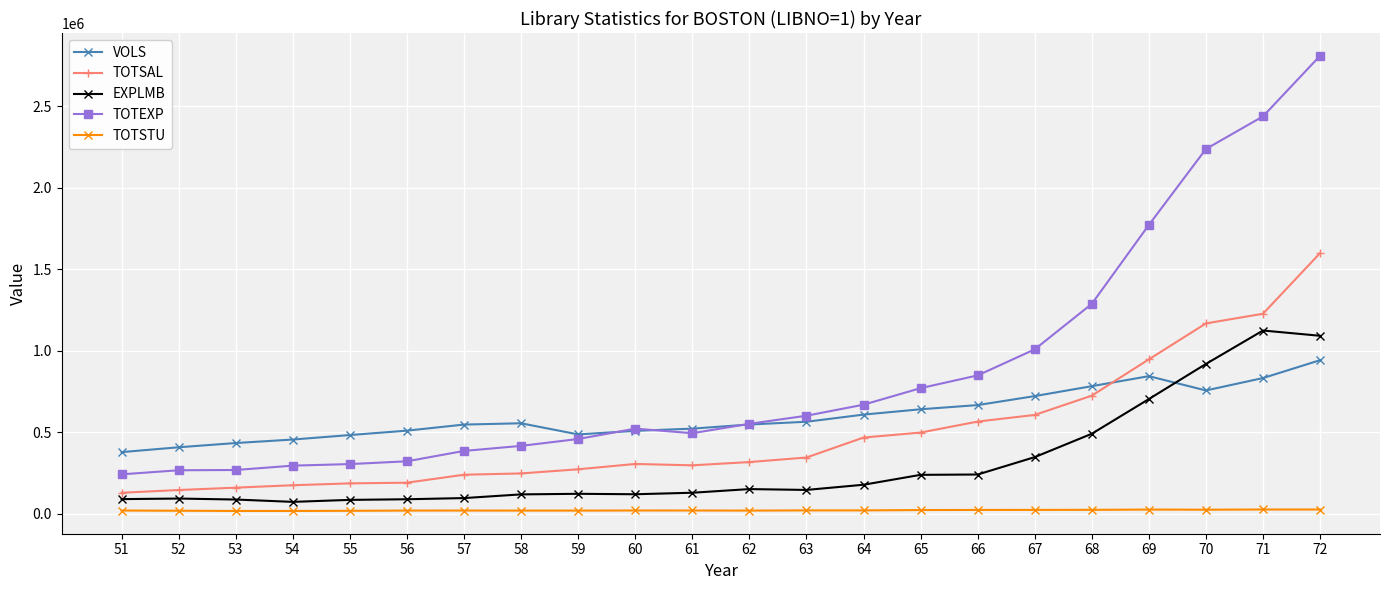

Which category has the highest value across all series?

72